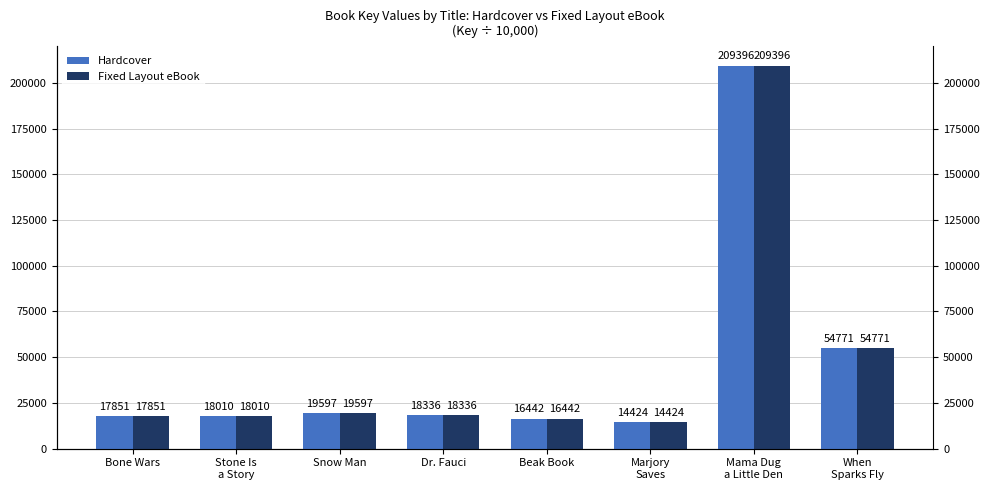

What position from the right is Marjory
Saves?

3